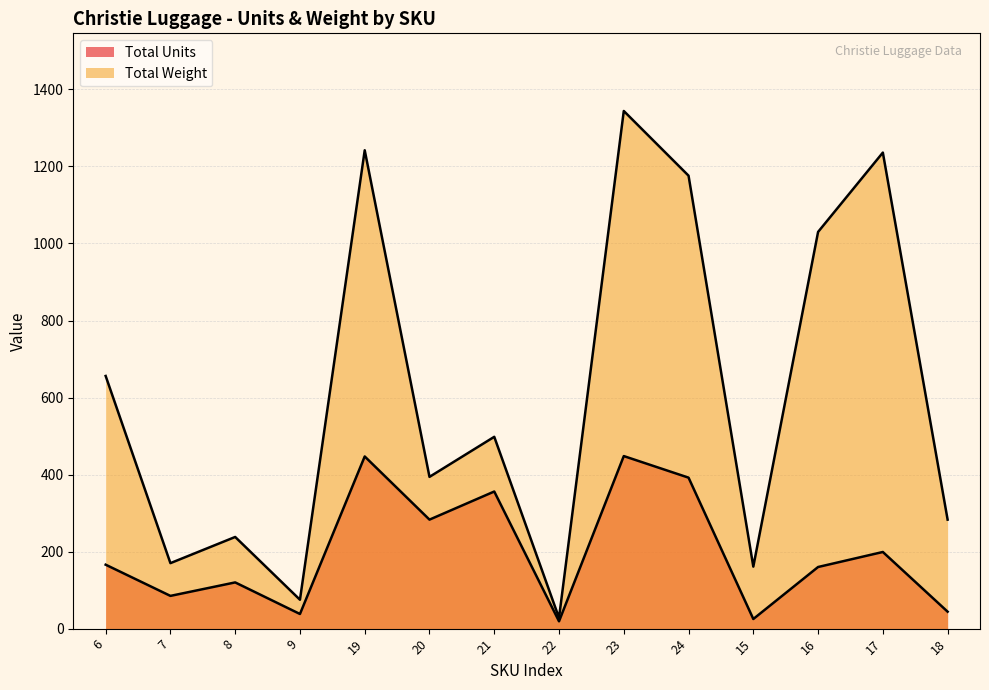

At 16, list the series in order from smallest to largest.

Total Units, Total Weight